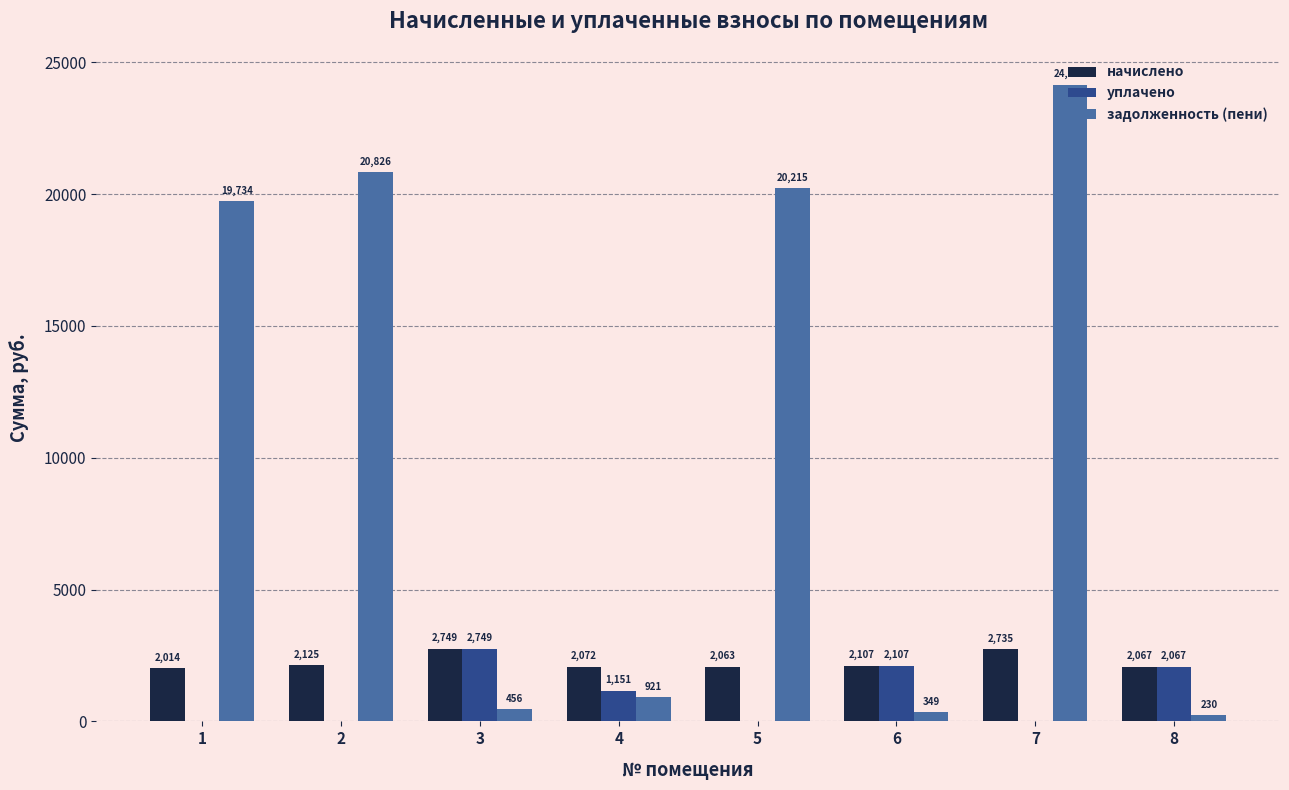

Count the number of categories in the chart.

8